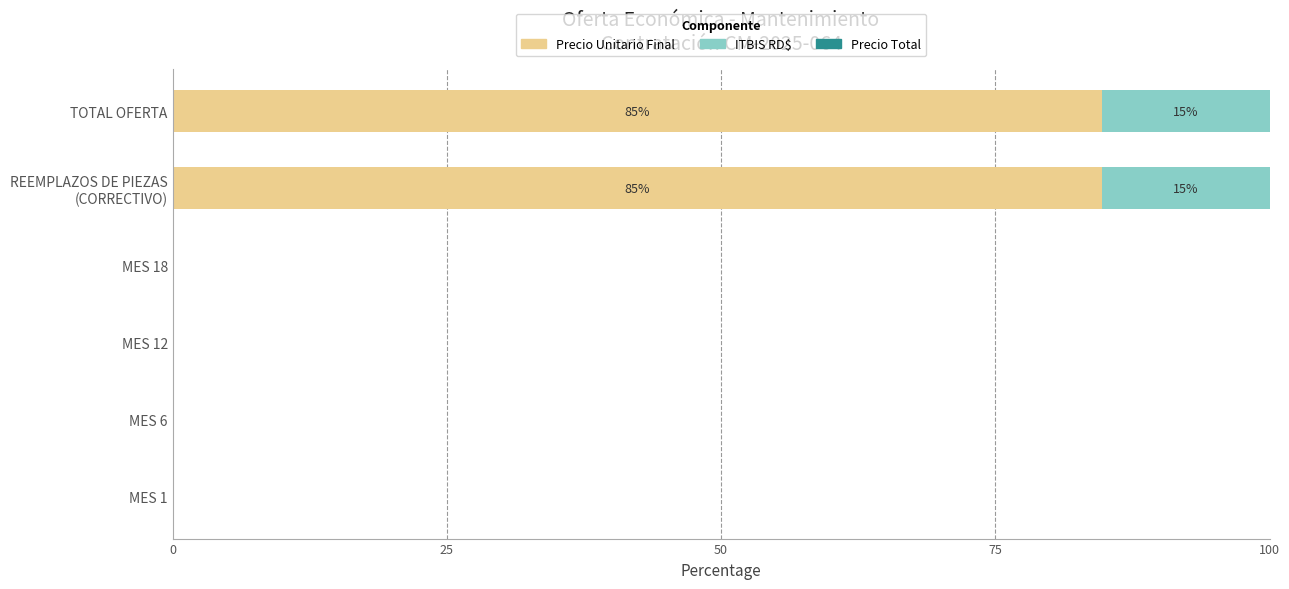

The value of Precio Unitario Final at MES 12 is 0.0. True or false?

True